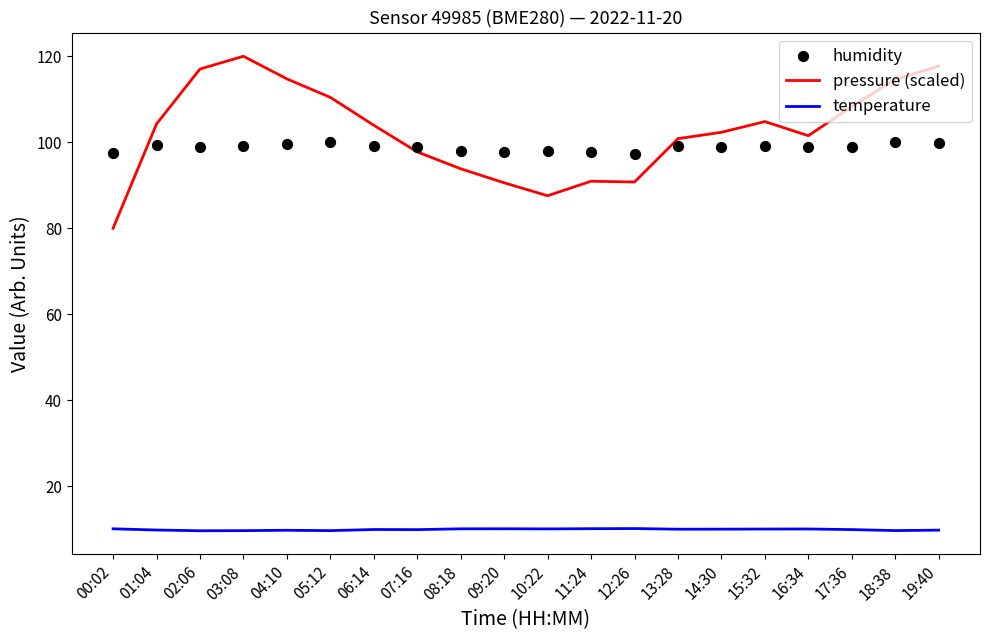

At which category is the sum across all series the highest?

03:08